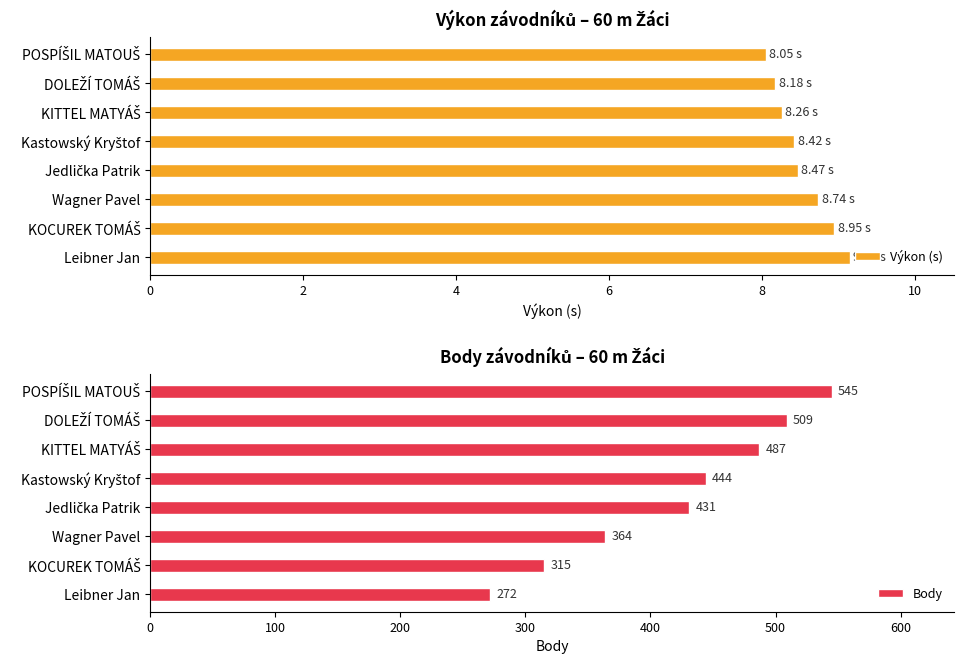

What is the difference between the second highest and second lowest values in the Výkon (s) series?

0.8